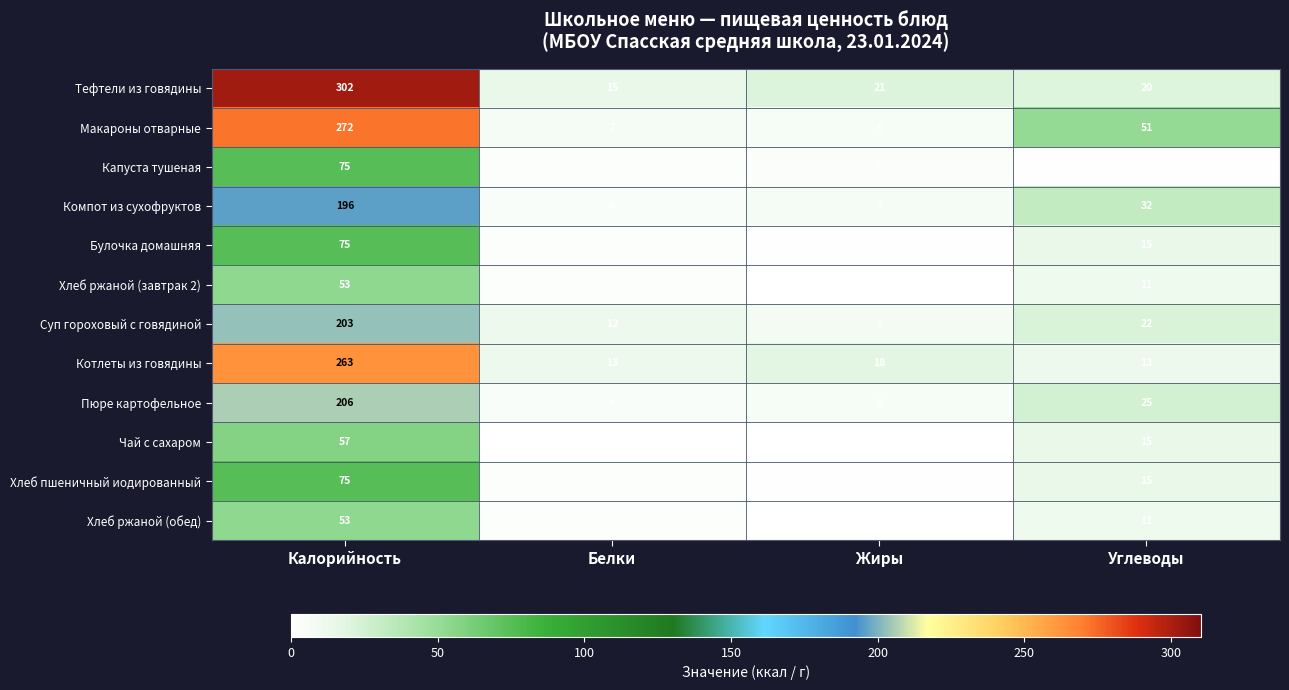

Rank the categories by Капуста тушеная value from lowest to highest.

Углеводы, Белки, Жиры, Калорийность